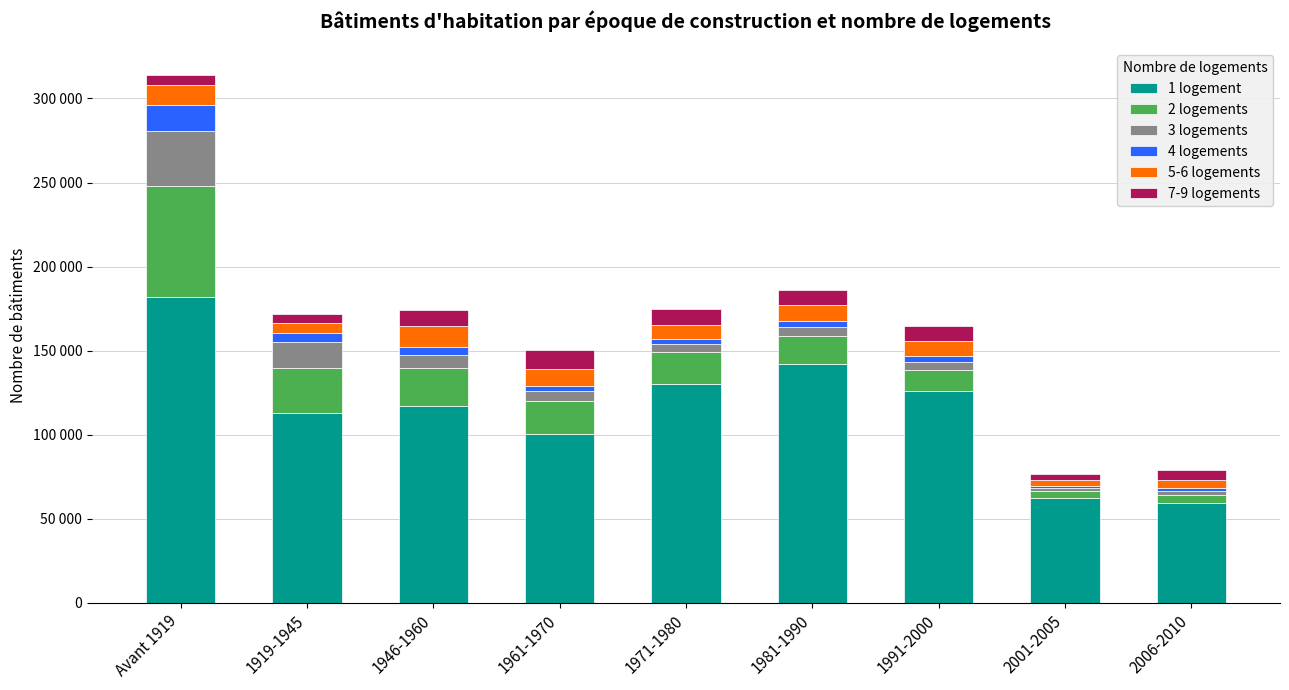

What is the total value across all series at 1991-2000?

164822